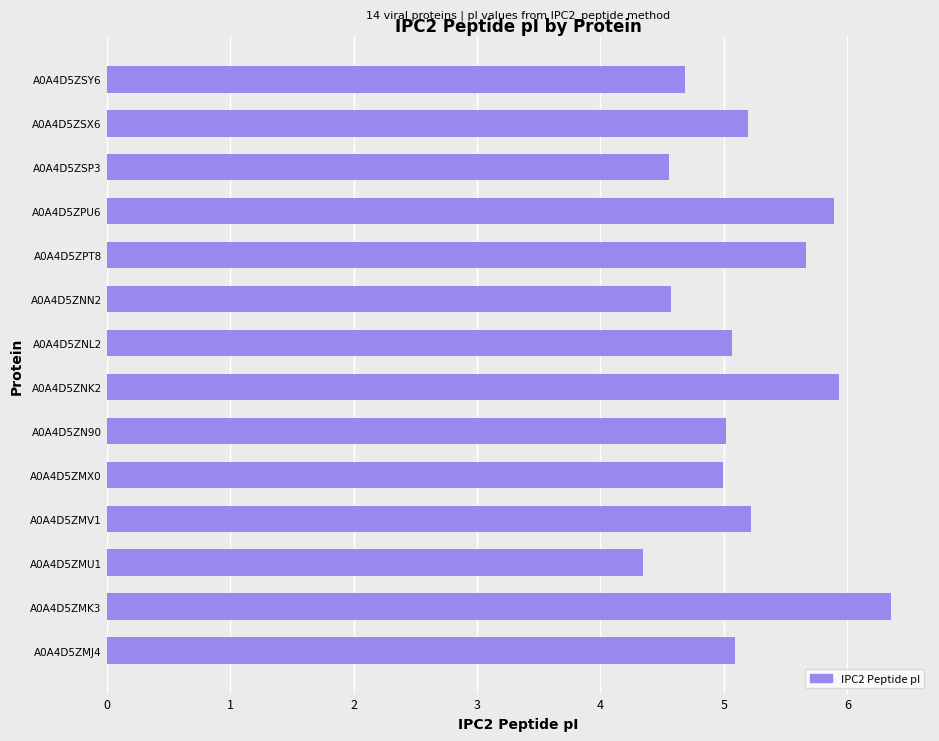

The chart shows a value of 5.1 at A0A4D5ZMJ4. True or false?

True